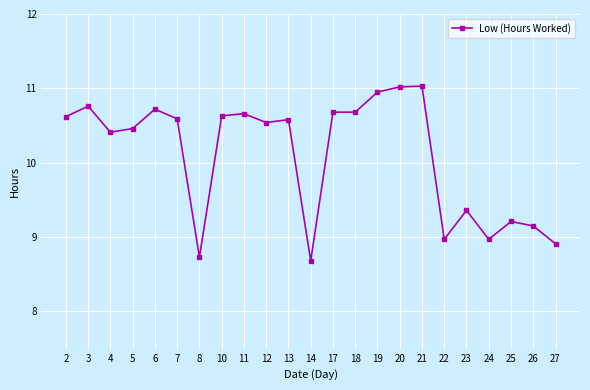

What is the difference between the second highest and second lowest values?

2.3